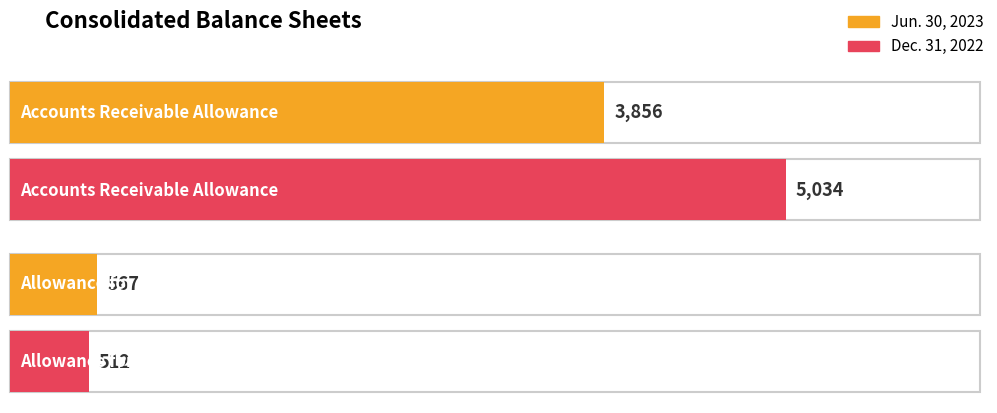

Rank the series by their maximum value, from highest to lowest.

Dec. 31, 2022, Jun. 30, 2023